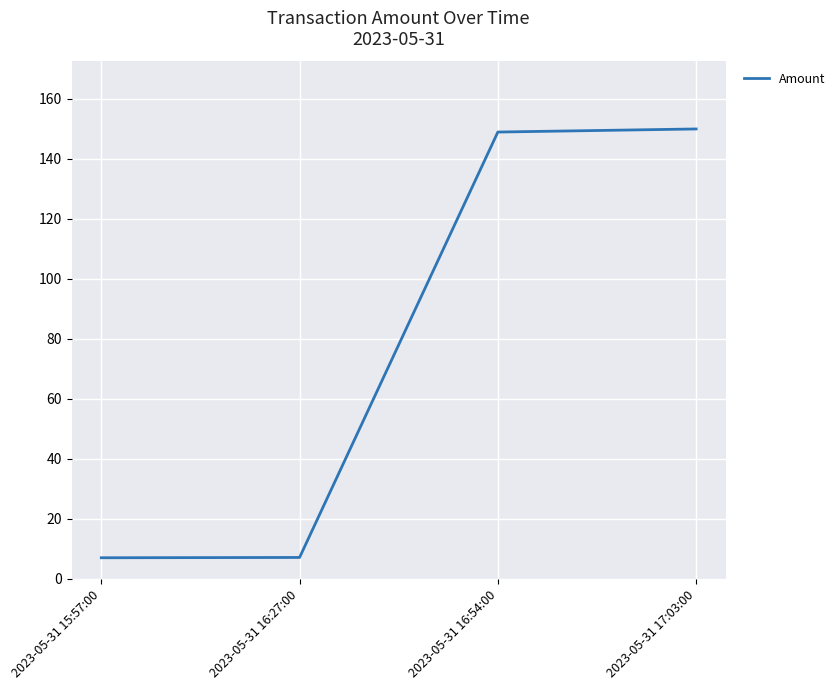

Which has a higher value, 2023-05-31 17:03:00 or 2023-05-31 15:57:00?

2023-05-31 17:03:00